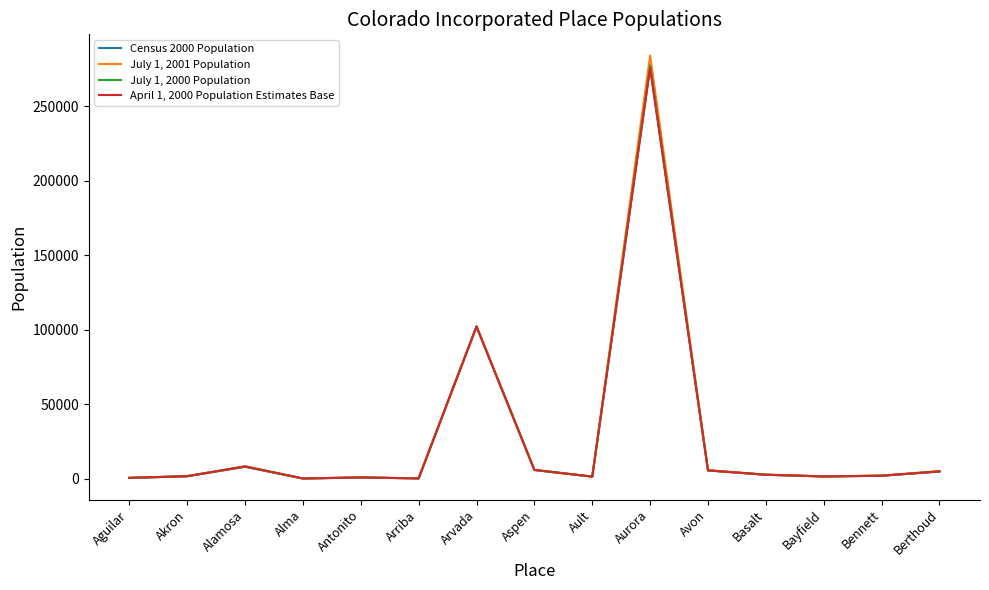

True or false: July 1, 2000 Population has a value of 179 at Alma.

True